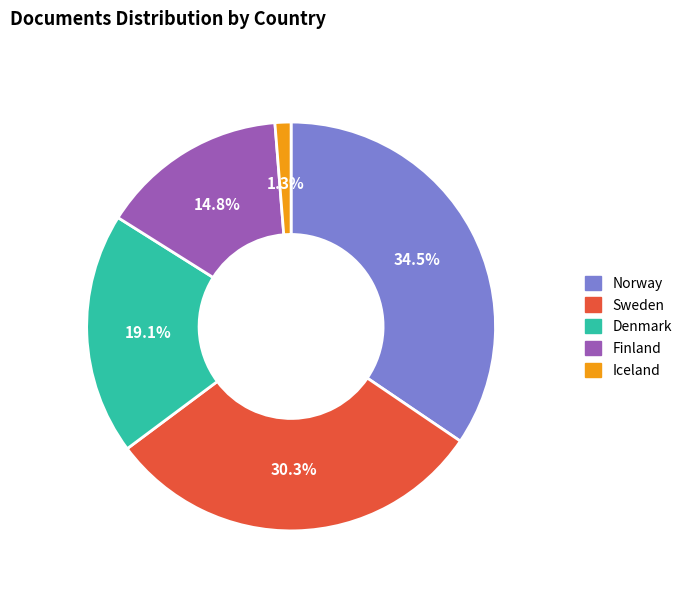

What is the total percentage of Iceland and Denmark?

20.4%